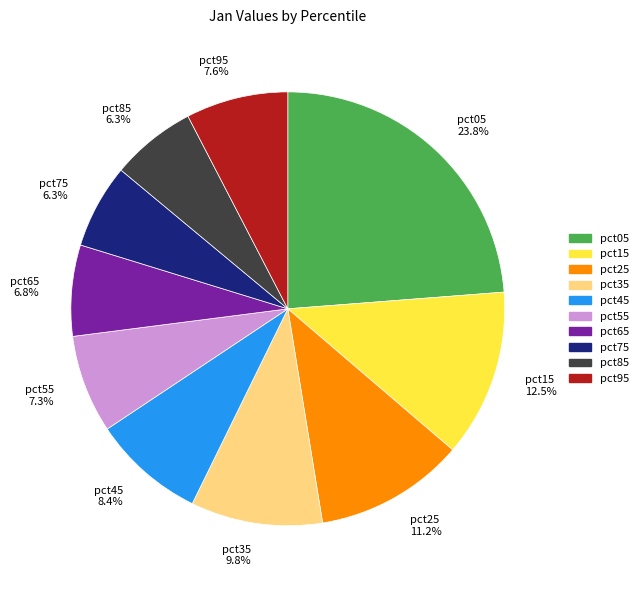

How many slices are in this pie chart?

10